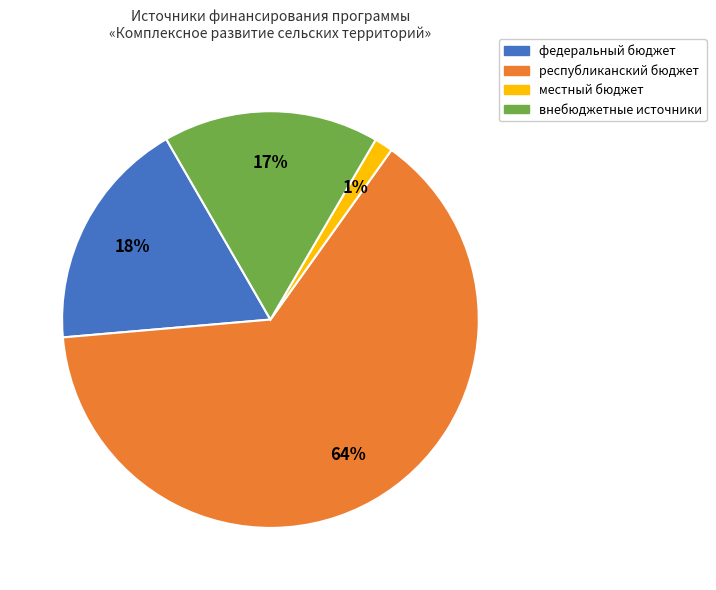

True or false: внебюджетные источники accounts for 6% of the total.

False